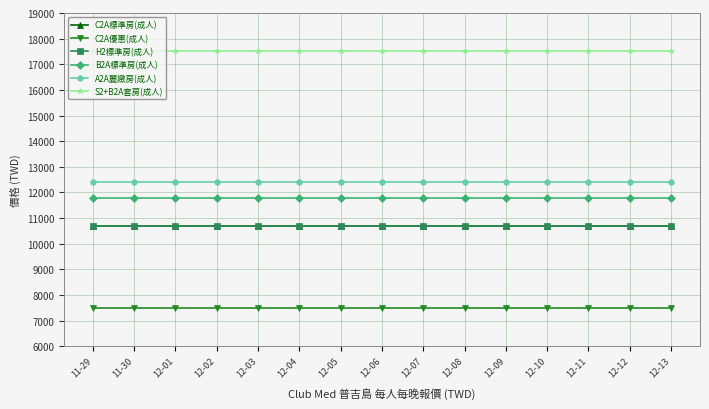

What is the label of the 11th point from the left?

12-09